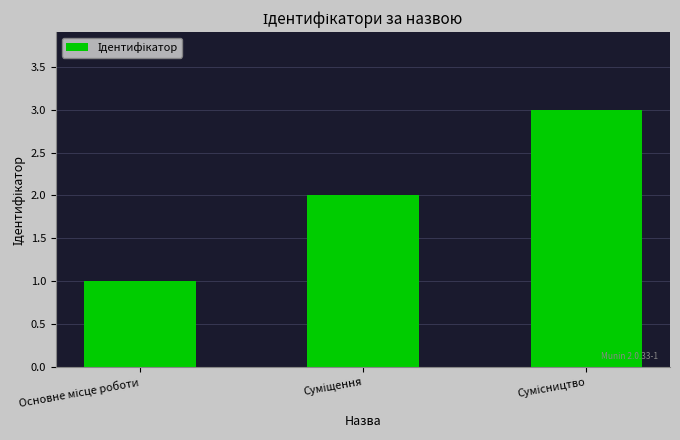

What is the greatest value displayed?

3